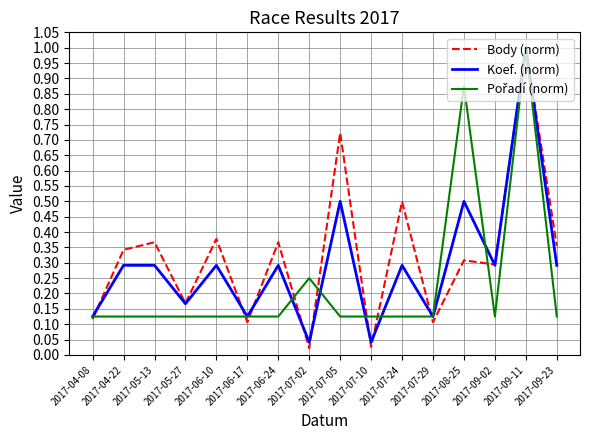

Which series has the largest total across all categories?

Body (norm)